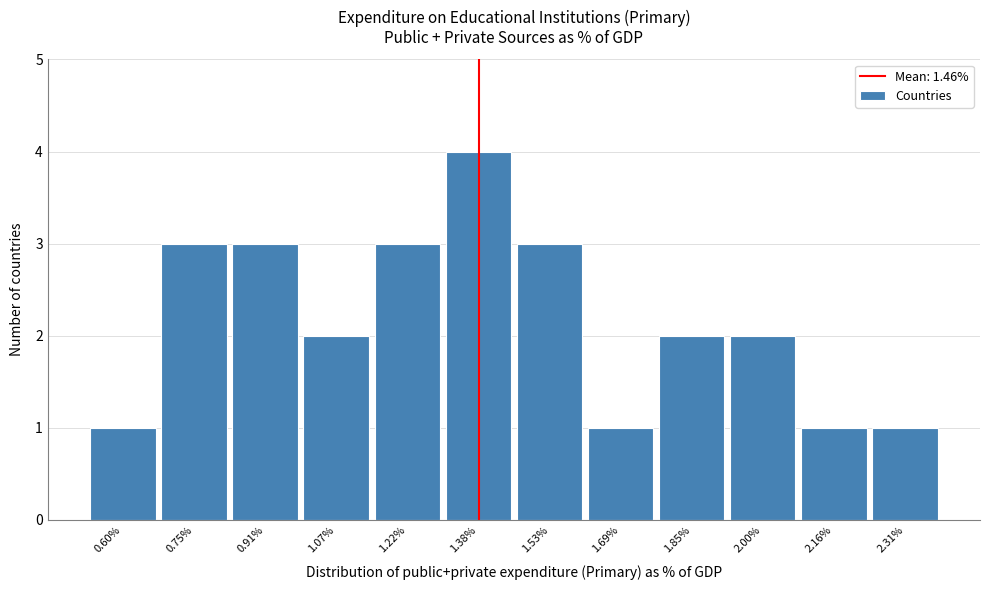

Reading left to right, what are all the values shown in this chart?

1	3	3	2	3	4	3	1	2	2	1	1